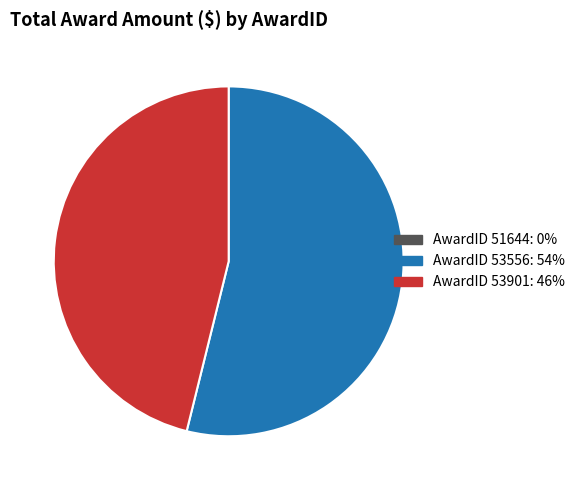

Is there a majority slice in this chart?

Yes